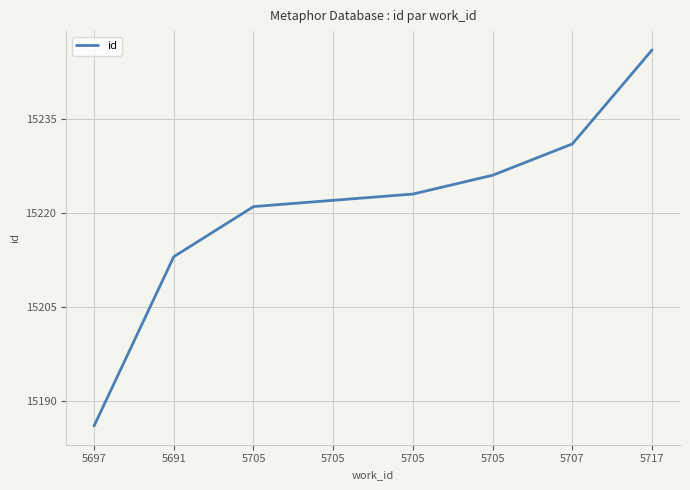

Count the number of categories in the chart.

8